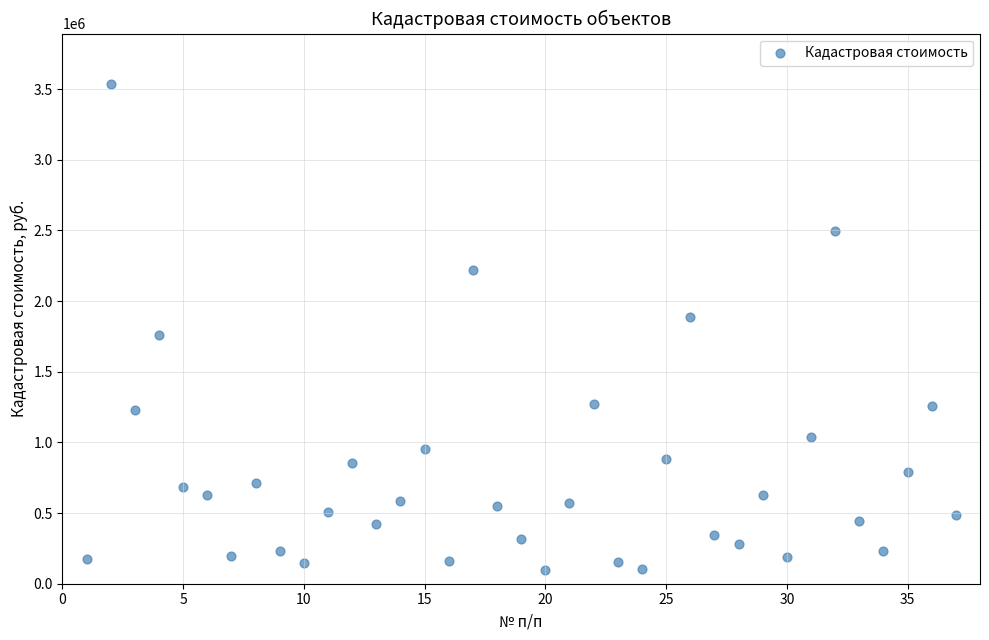

What is the range of Y values (max minus min)?

3438654.5